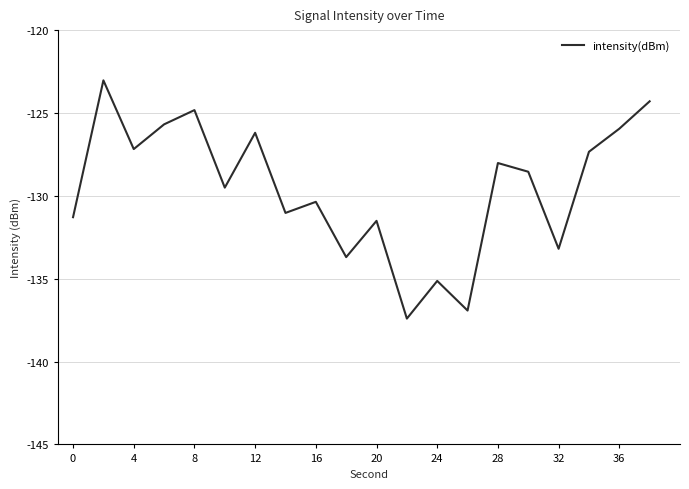

Reading right to left, what are all the values shown in this chart?

-124.3	-125.9	-127.3	-133.2	-128.5	-128.0	-136.9	-135.1	-137.4	-131.5	-133.7	-130.4	-131.0	-126.2	-129.5	-124.8	-125.7	-127.2	-123.0	-131.3